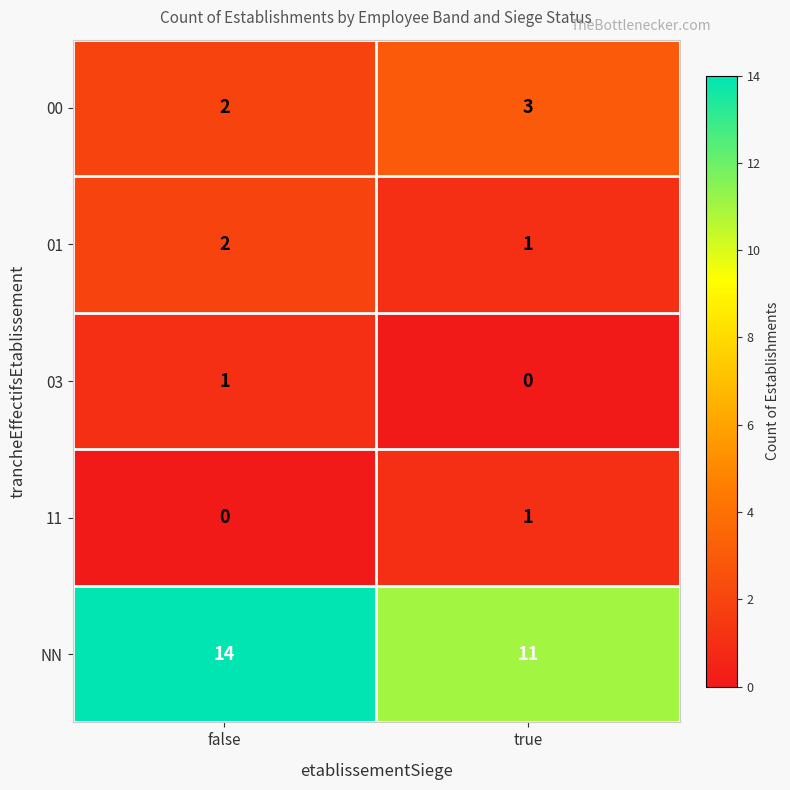

What is the difference between the NN values at true and false?

3